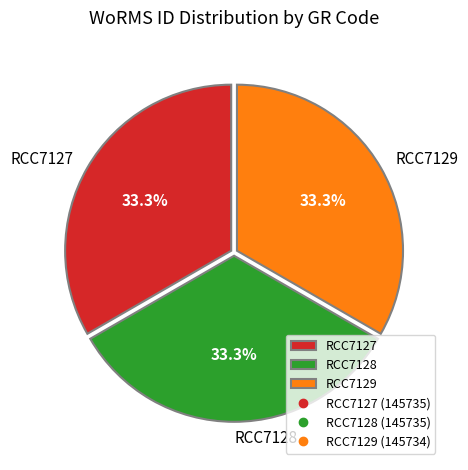

Does RCC7127 account for over 50% of the chart?

No